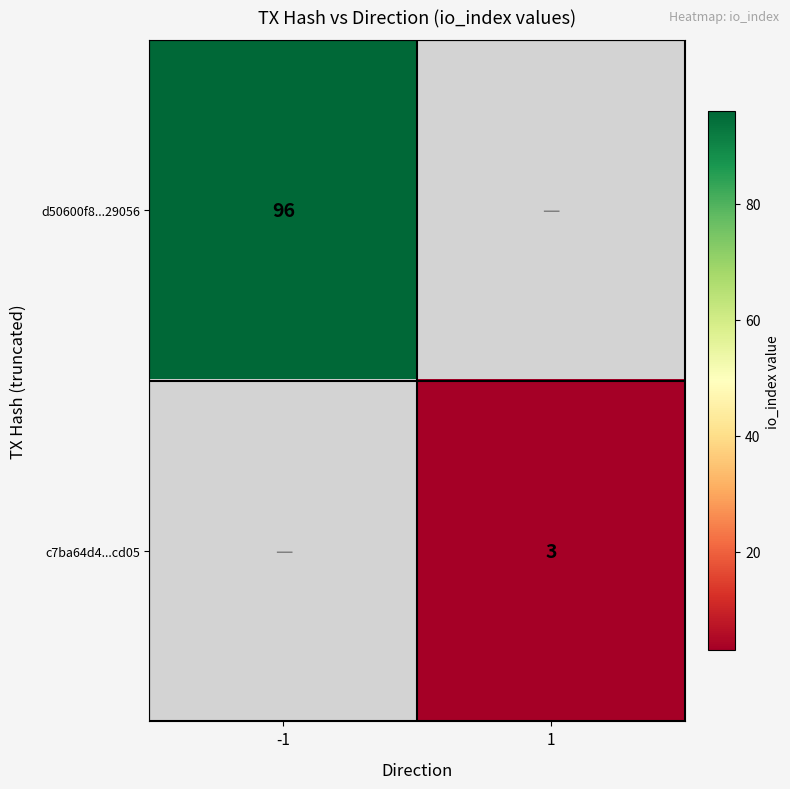

The d50600f8...29056 series shows 96 at -1. True or false?

True